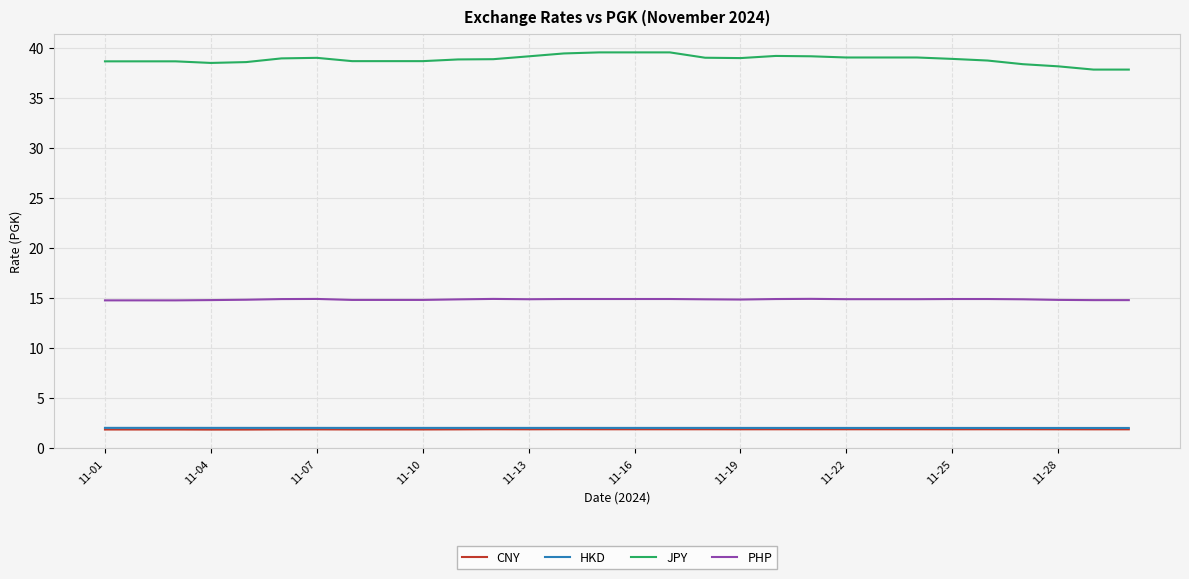

How many lines are shown in the chart?

4